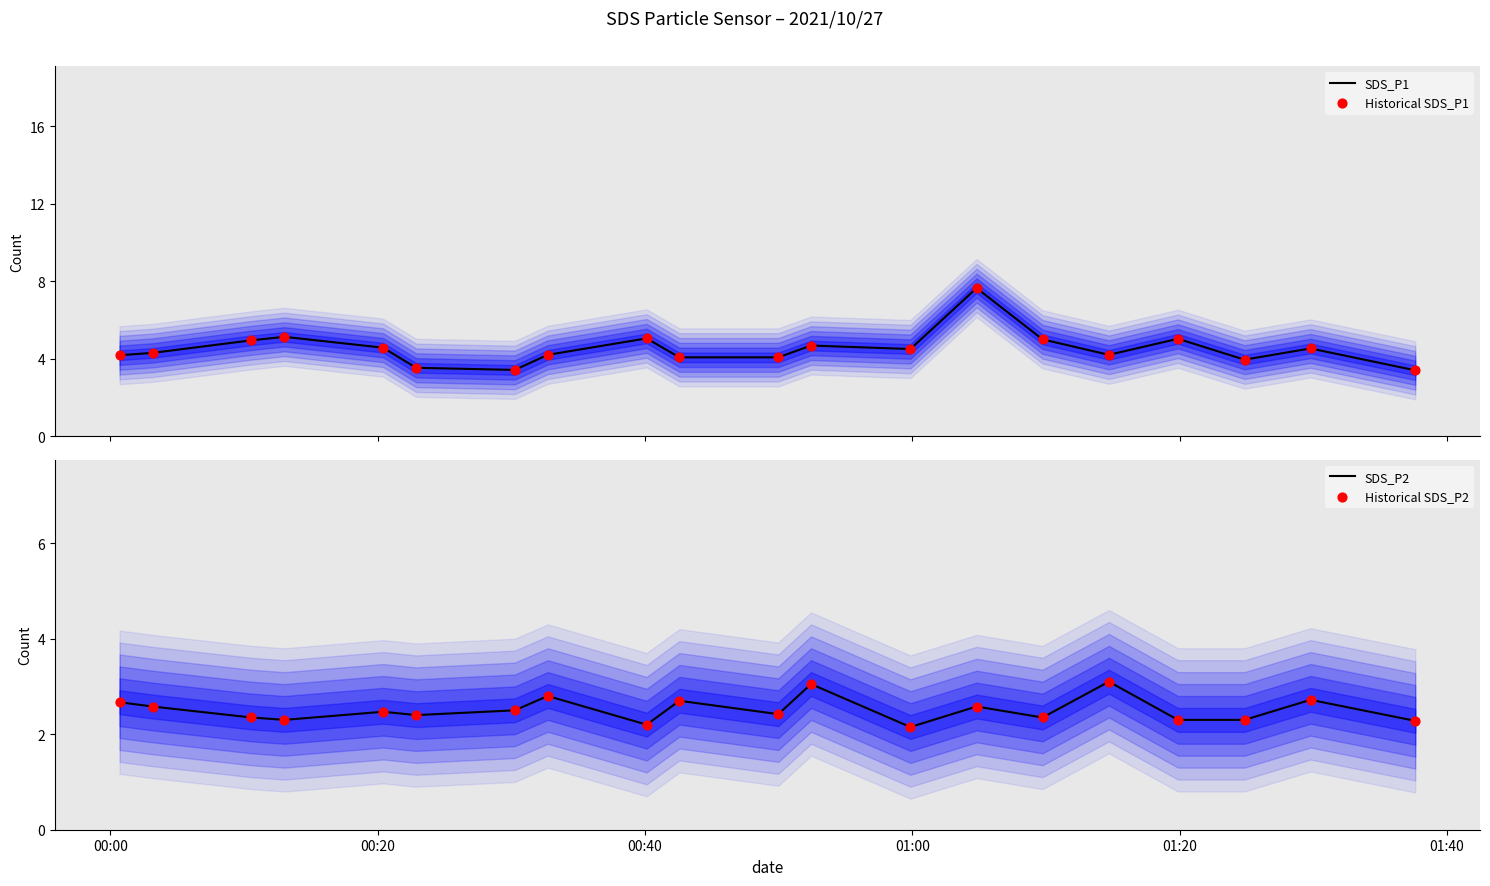

Which series has the widest spread of Y values?

SDS_P1